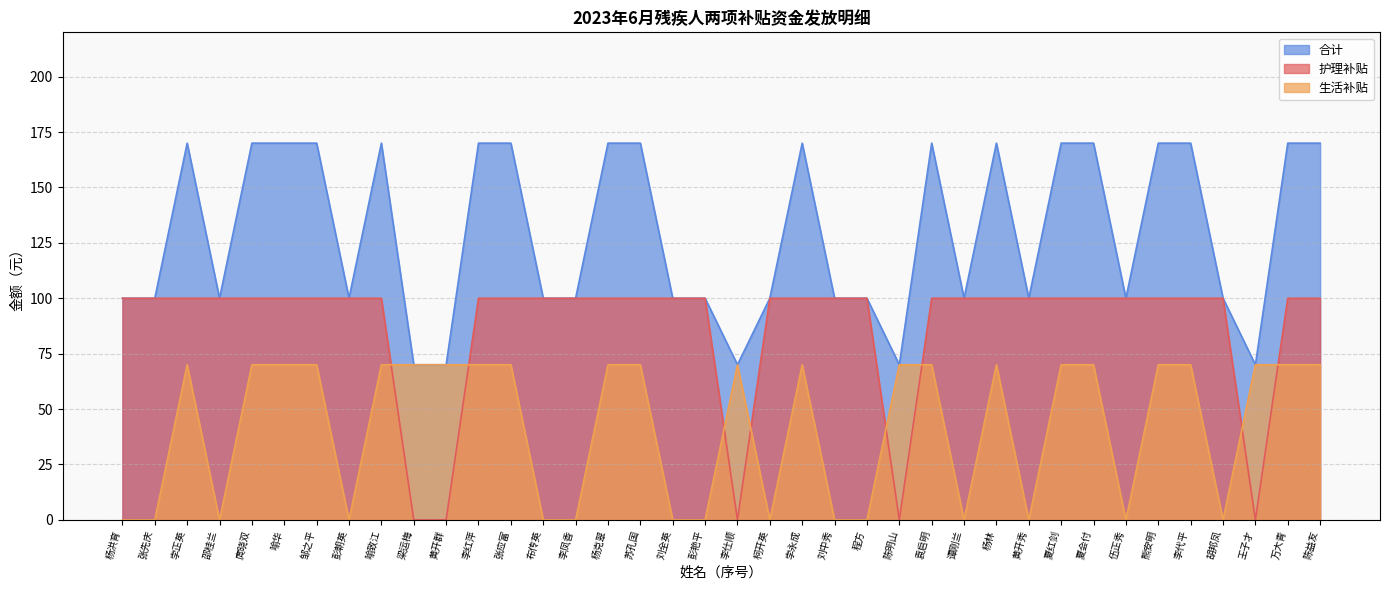

What is the label of the 24th point from the left?

程方